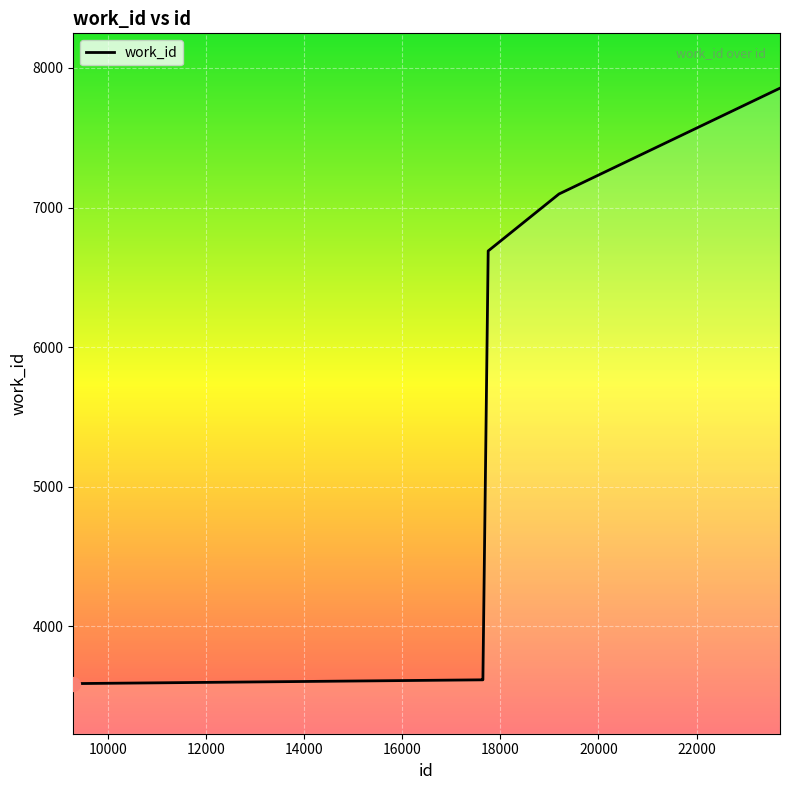

What is the greatest value displayed?

7855